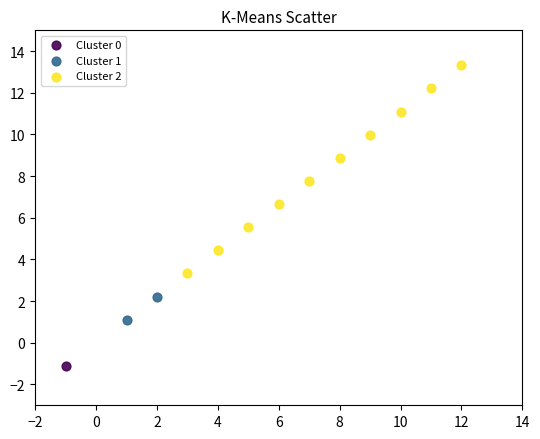

What are all the series names shown in the legend?

Cluster 0, Cluster 1, Cluster 2